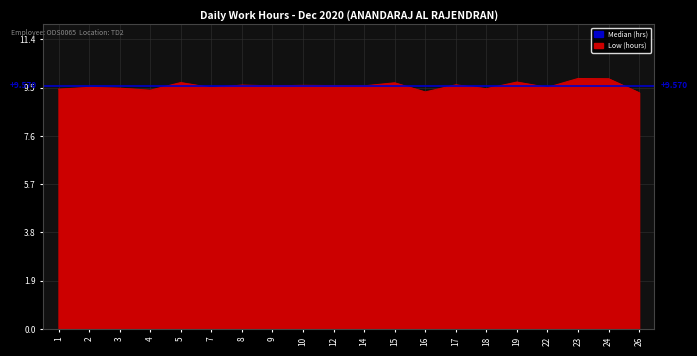

List the labels in order of value, smallest first.

26, 16, 4, 1, 18, 3, 7, 2, 22, 9, 14, 12, 10, 8, 17, 15, 5, 19, 24, 23